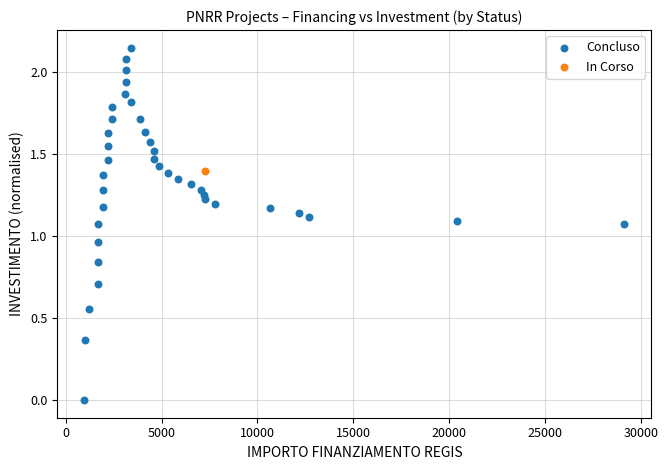

What are all the series names shown in the legend?

Concluso, In Corso